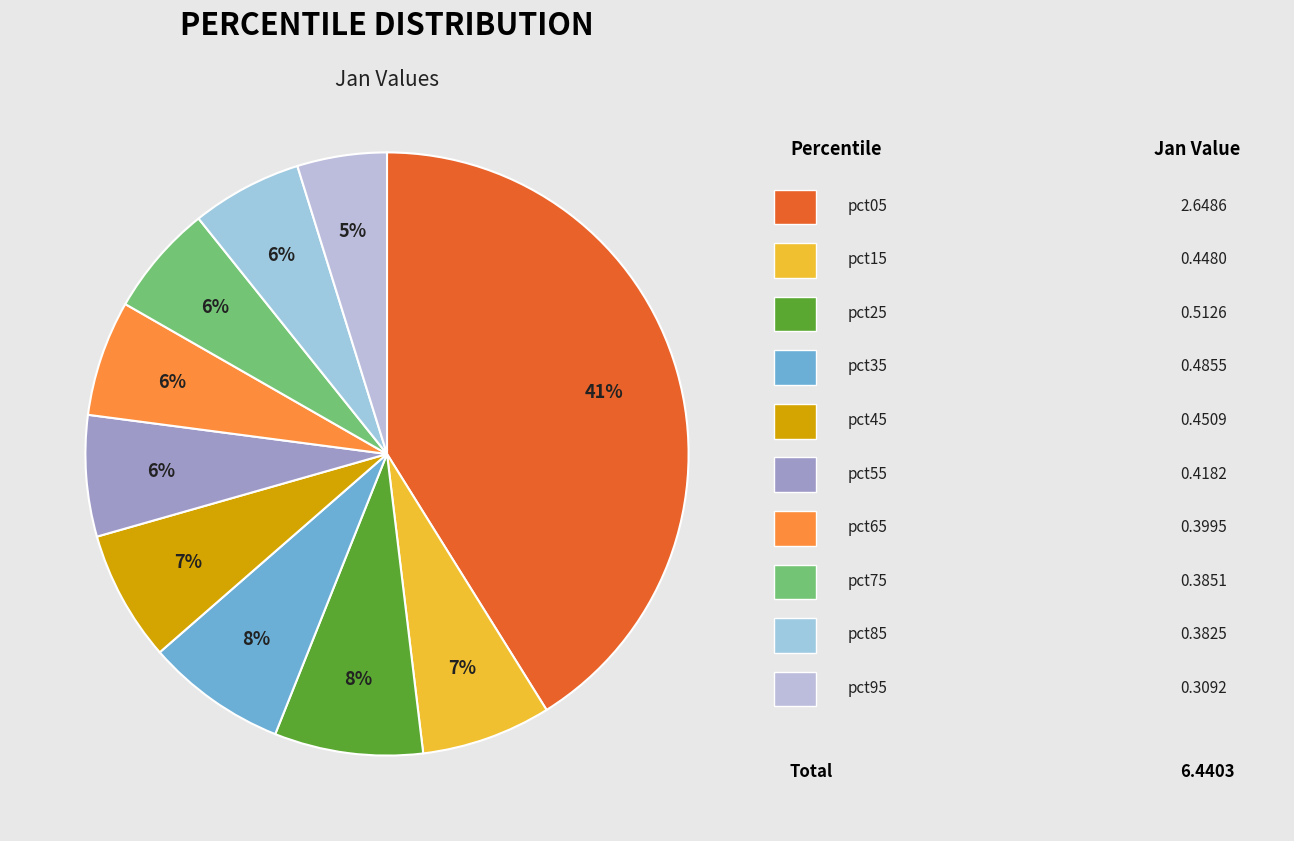

Count the number of slices in the pie.

10